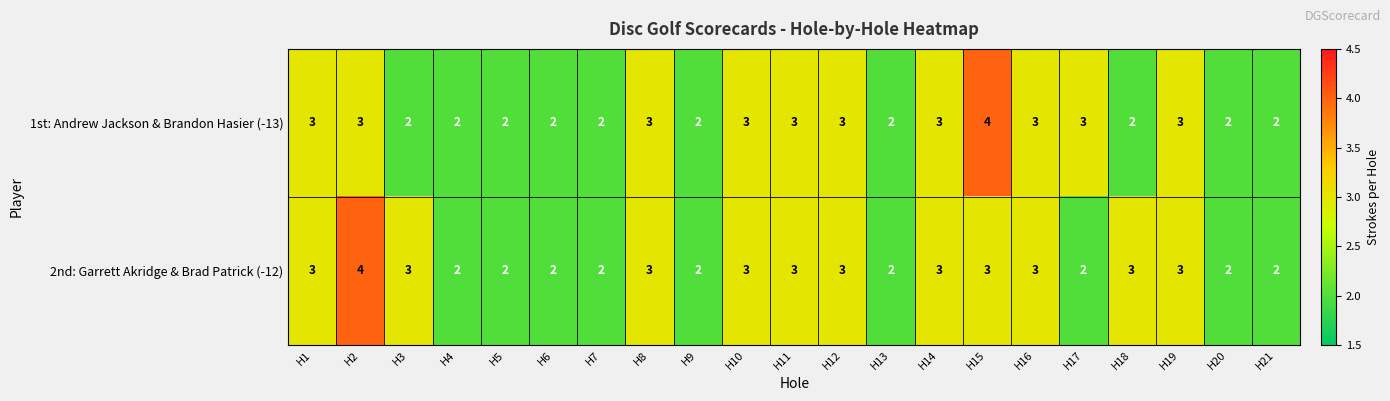

Rank the series at H3 from highest to lowest value.

2nd: Garrett Akridge & Brad Patrick (-12), 1st: Andrew Jackson & Brandon Hasier (-13)